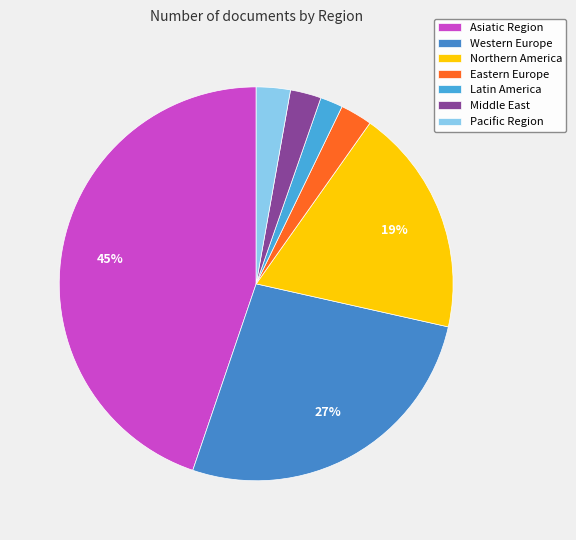

Count the number of slices in the pie.

7